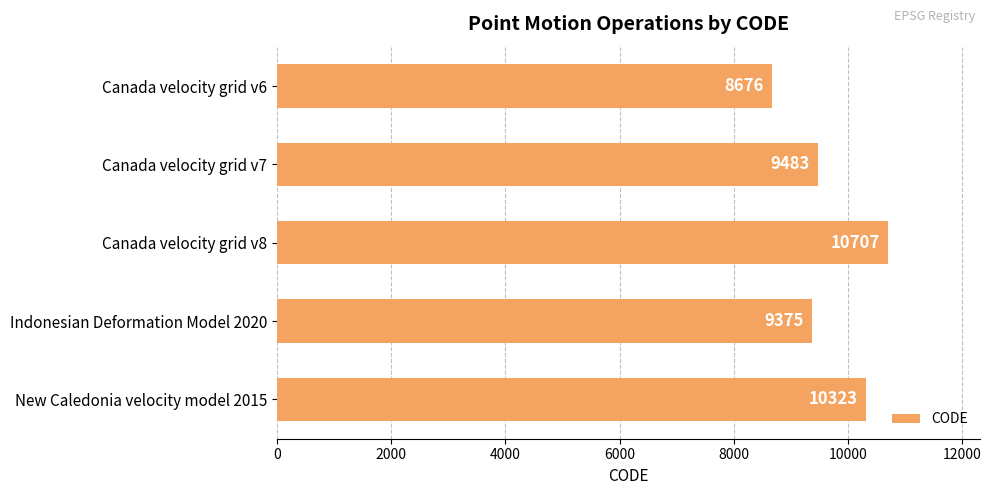

What is the maximum value shown in the chart?

10707